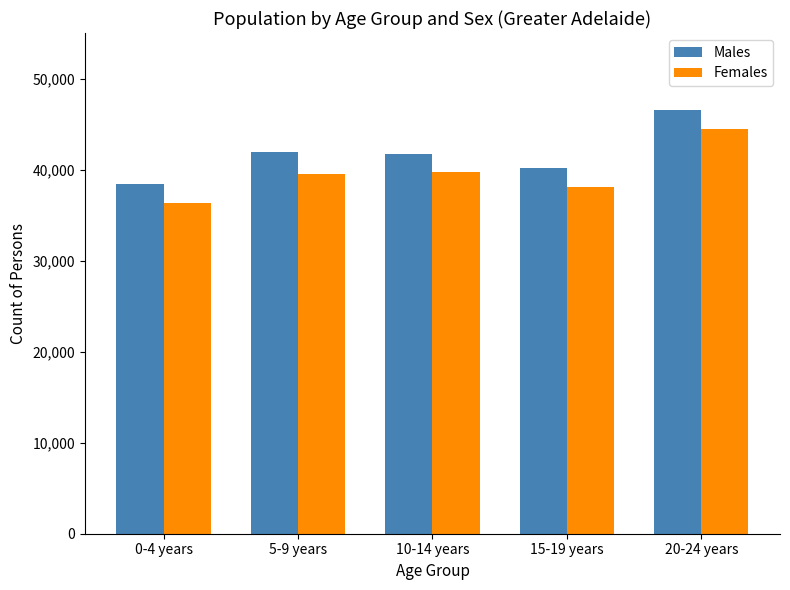

The value of Females at 5-9 years is 9674. True or false?

False